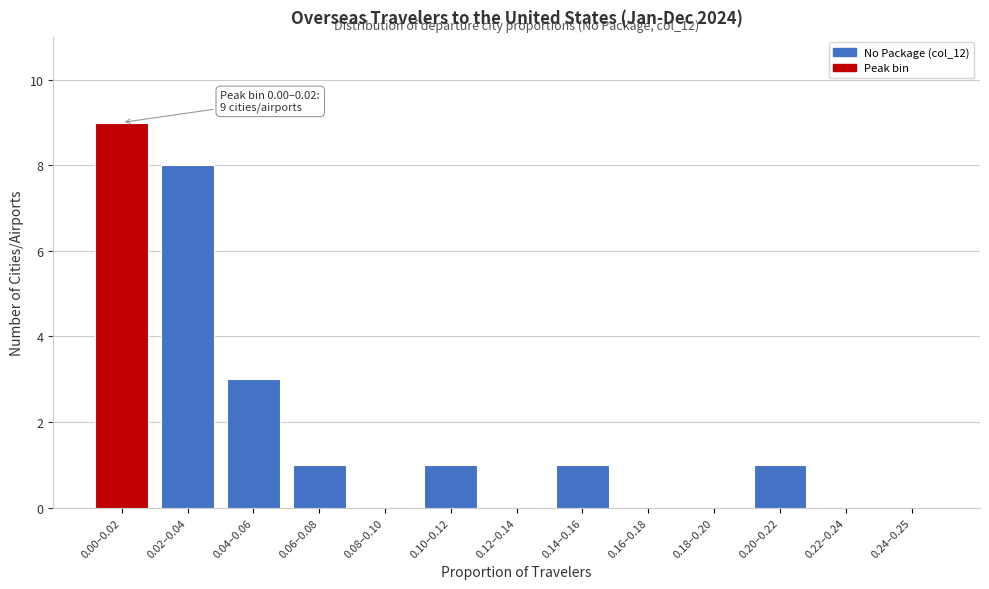

Reading right to left, extract all data points from this chart.

0.24–0.25=0	0.22–0.24=0	0.20–0.22=1	0.18–0.20=0	0.16–0.18=0	0.14–0.16=1	0.12–0.14=0	0.10–0.12=1	0.08–0.10=0	0.06–0.08=1	0.04–0.06=3	0.02–0.04=8	0.00–0.02=9